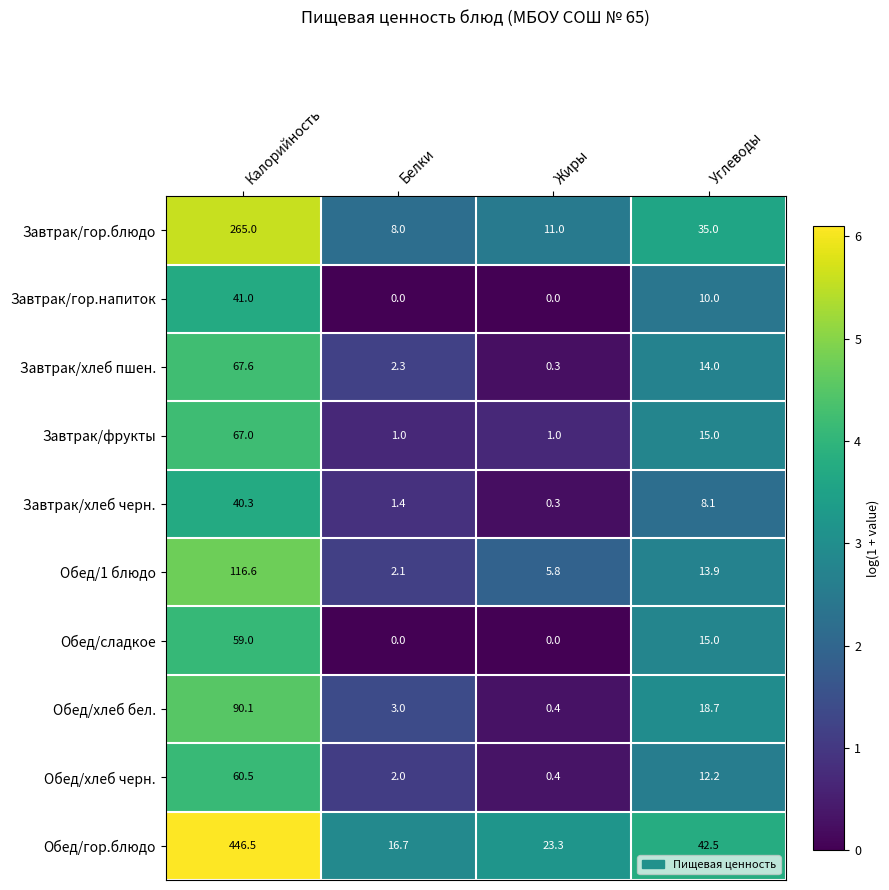

At which category is the sum across all series the highest?

Калорийность